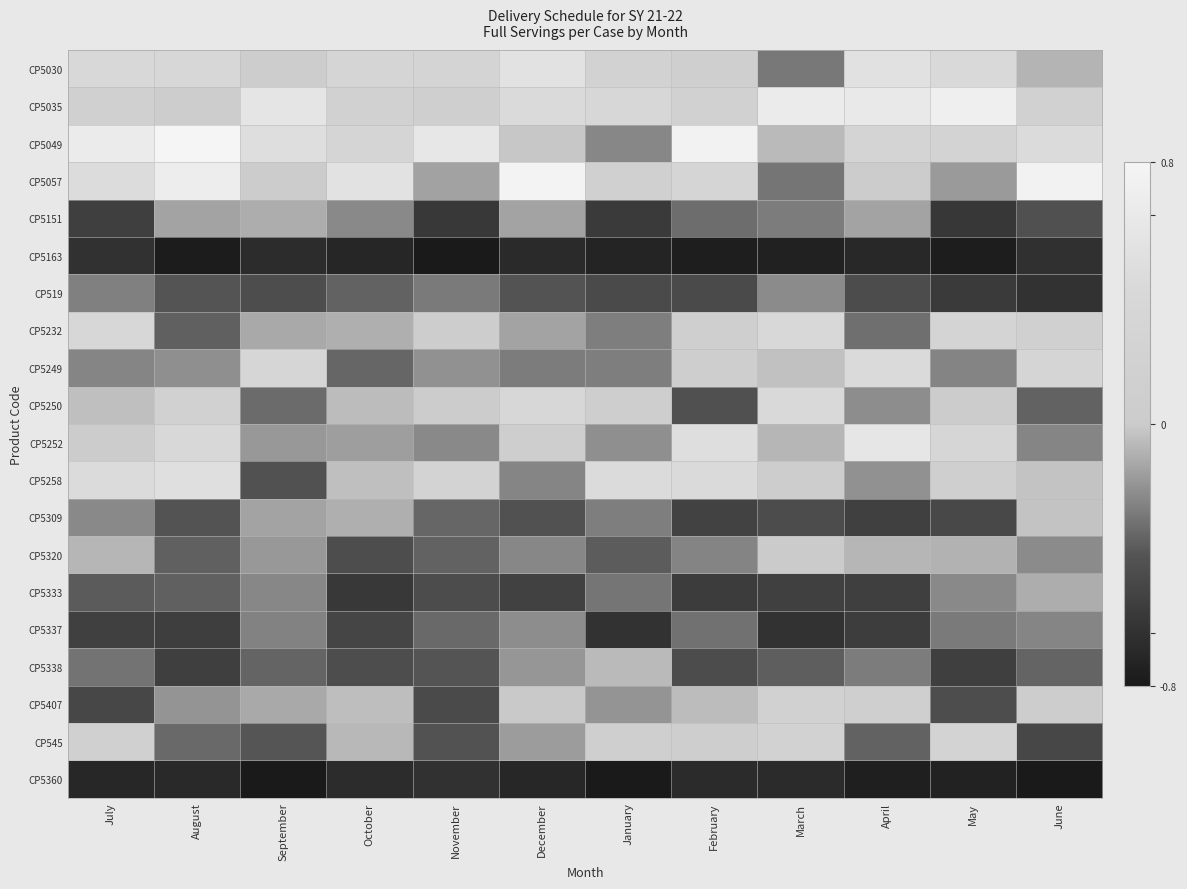

At which category does the chart reach its minimum across all series?

January